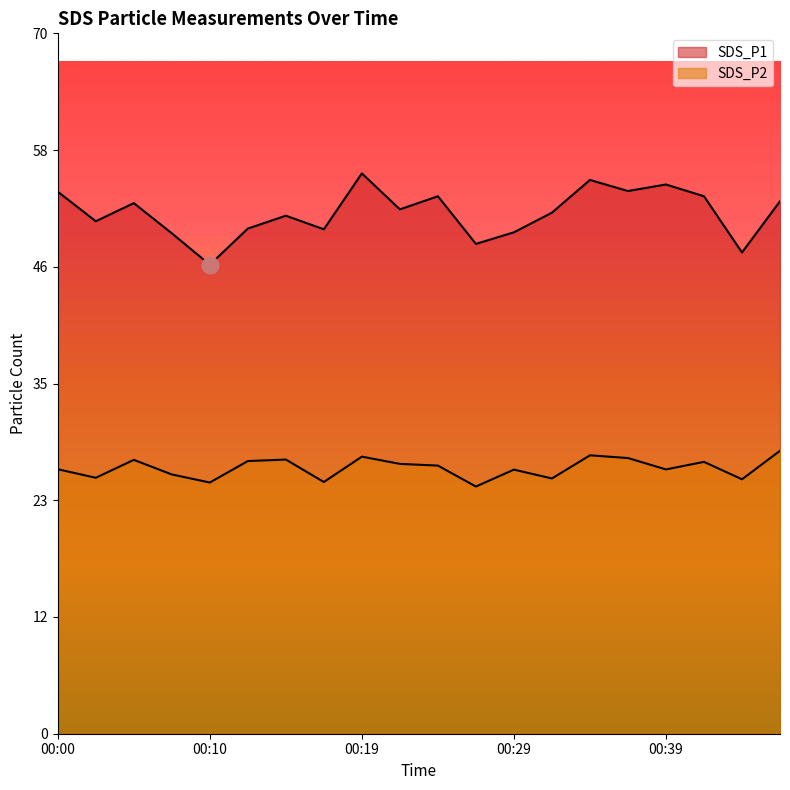

True or false: SDS_P2 and SDS_P1 intersect in this chart.

False